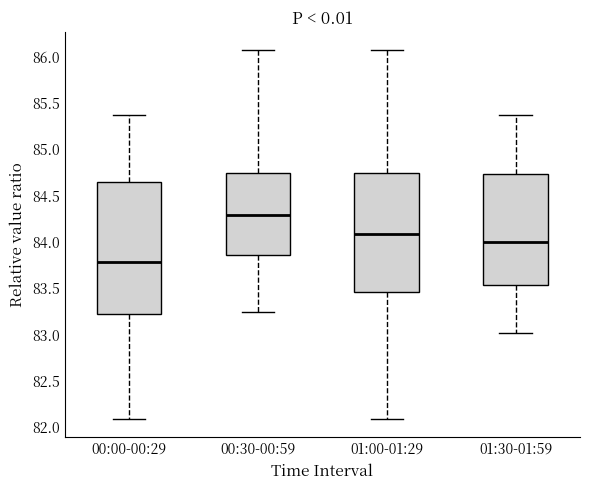

Where is the upper edge of the box for 00:30-00:59 on the y-axis? The values are not printed on the chart, so give them approximately, as read against the axis.

84.75